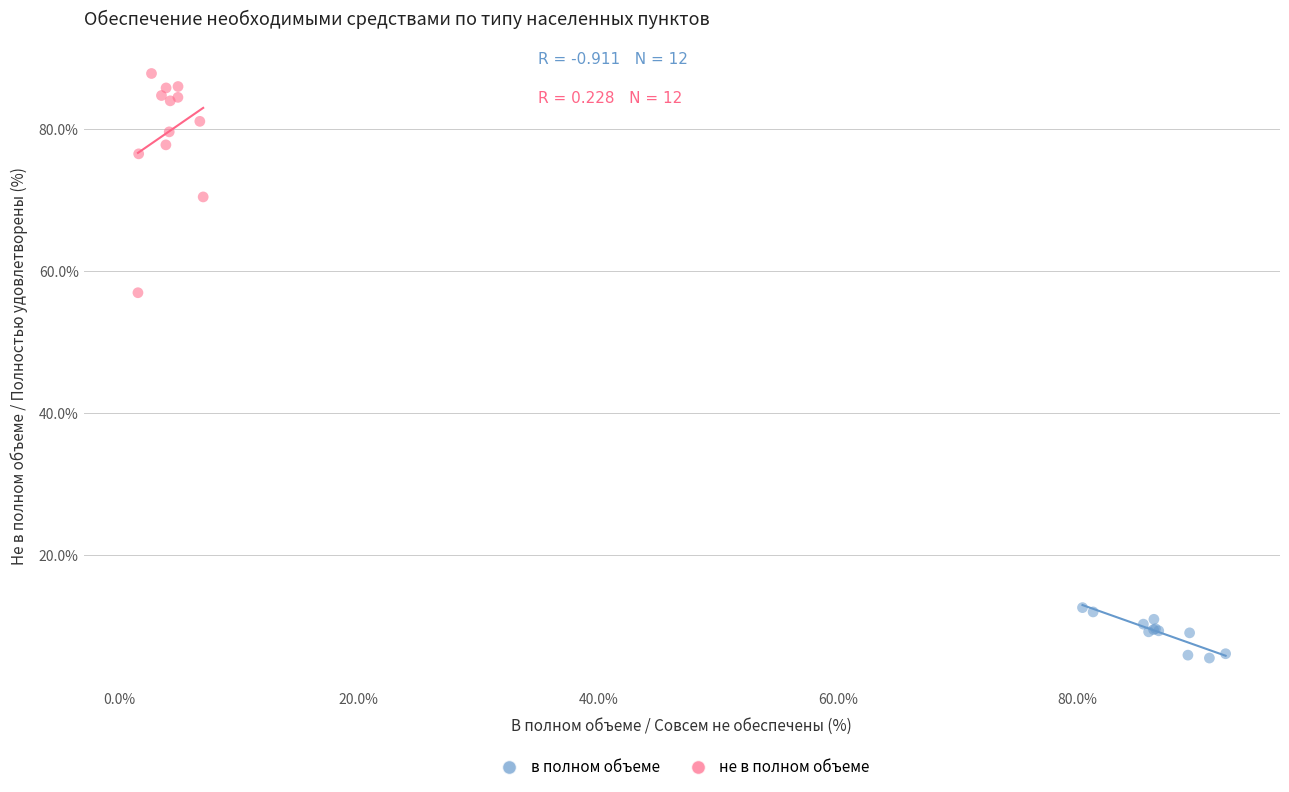

What are all the series names shown in the legend?

в полном объеме, не в полном объеме